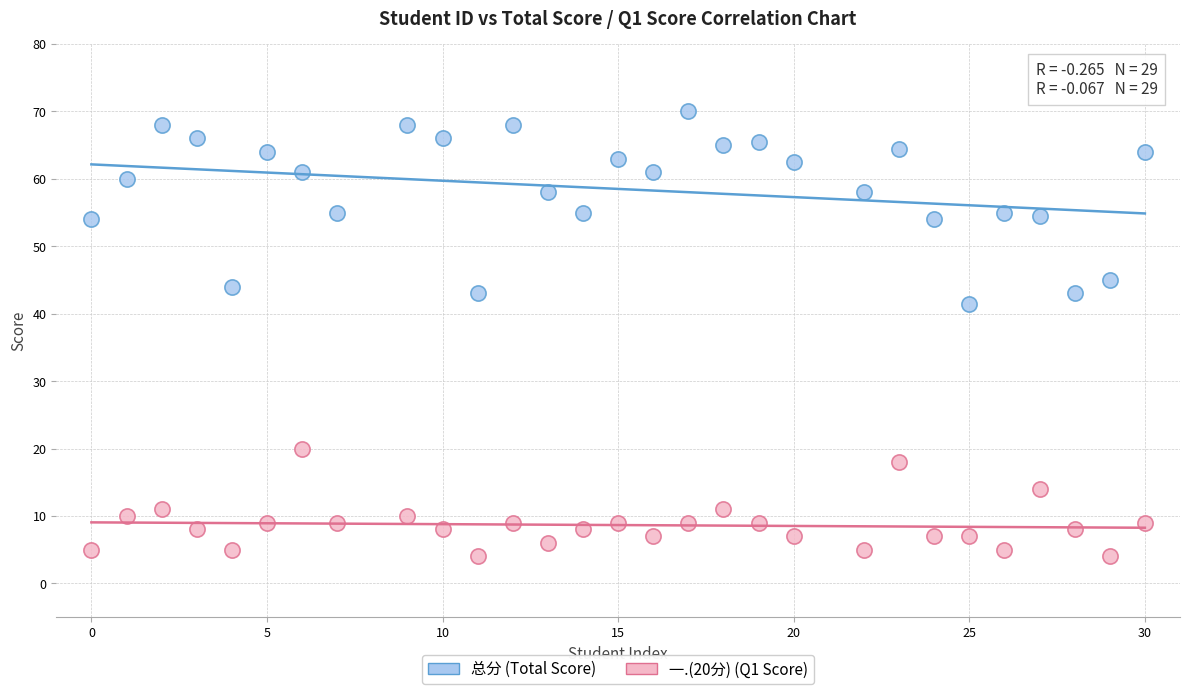

Across all series, what Y value is closest to 37?

41.5